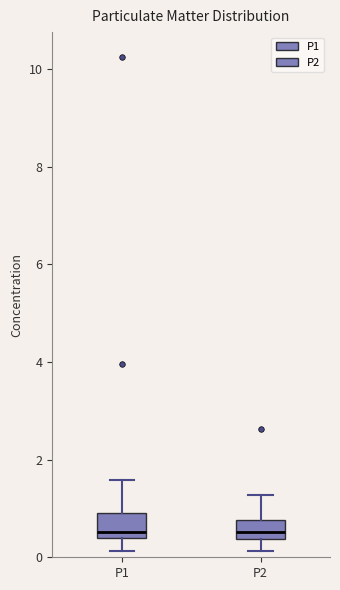

Reading left to right, transcribe this box plot: for each box, give where its median line is, the range the box spans, and where its two whiskers end, as read against the y-axis. The values are not printed on the chart, so give them approximately, as read against the axis.

P1: median 0.6, box 0.4 to 0.8, whiskers 0.2 to 1.6
P2: median 0.6, box 0.4 to 0.8, whiskers 0.2 to 1.2